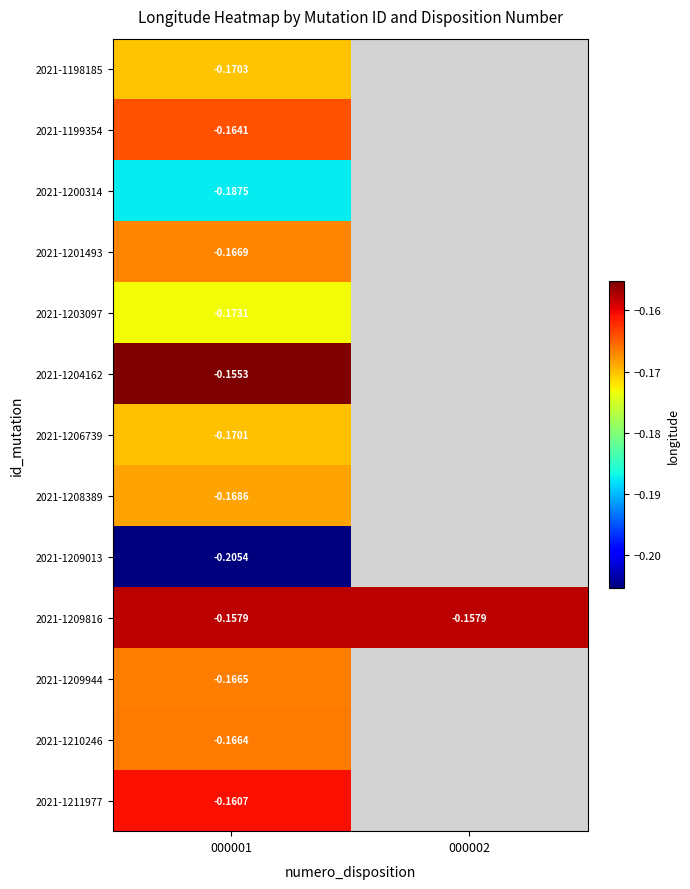

What is the difference between the highest and lowest values at 000001?

0.1